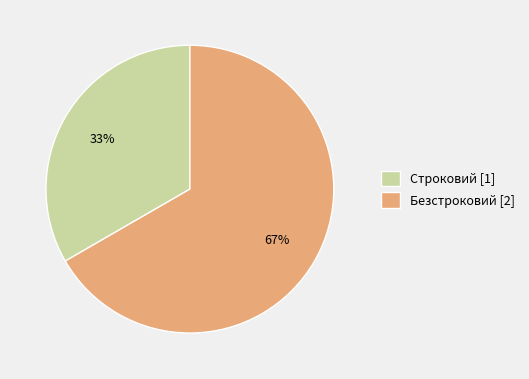

Is there any slice that represents more than half of the pie?

Yes